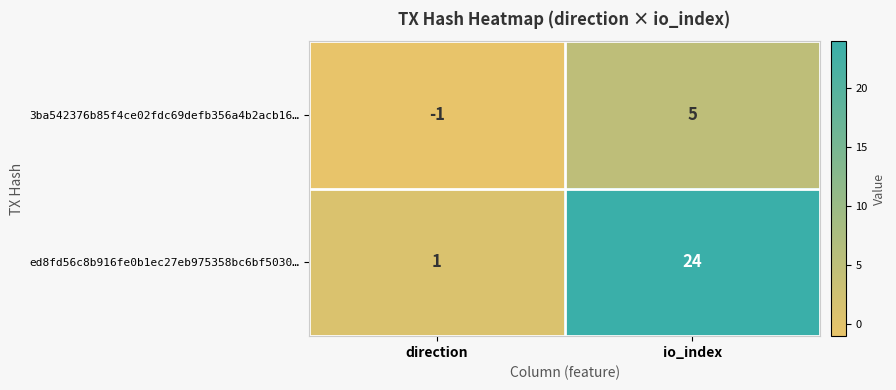

At direction, list the series in order from smallest to largest.

3ba542376b85f4ce02fdc69defb356a4b2acb16…, ed8fd56c8b916fe0b1ec27eb975358bc6bf5030…